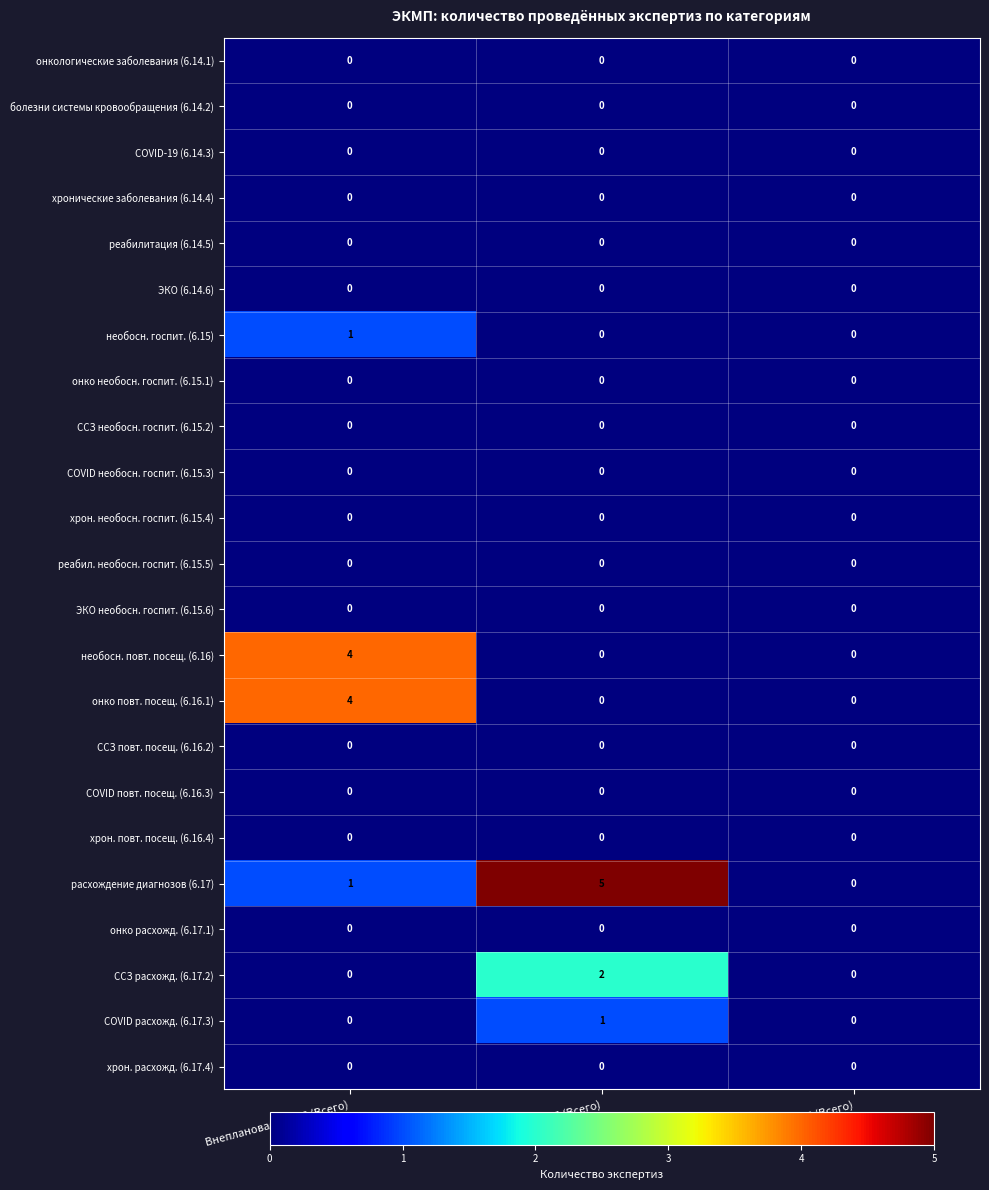

Between Плановая ЭКМП (Всего) and Повторная ЭКМП (Всего), which series saw the biggest shift?

расхождение диагнозов (6.17)